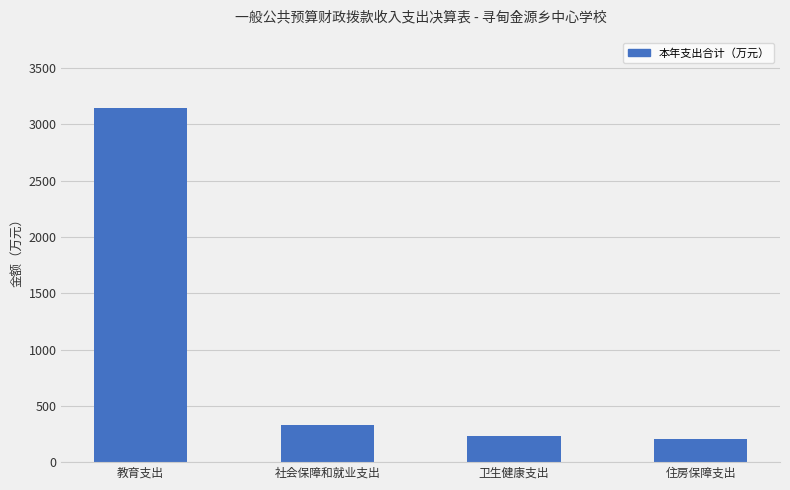

What is the label of the 3rd bar from the right?

社会保障和就业支出